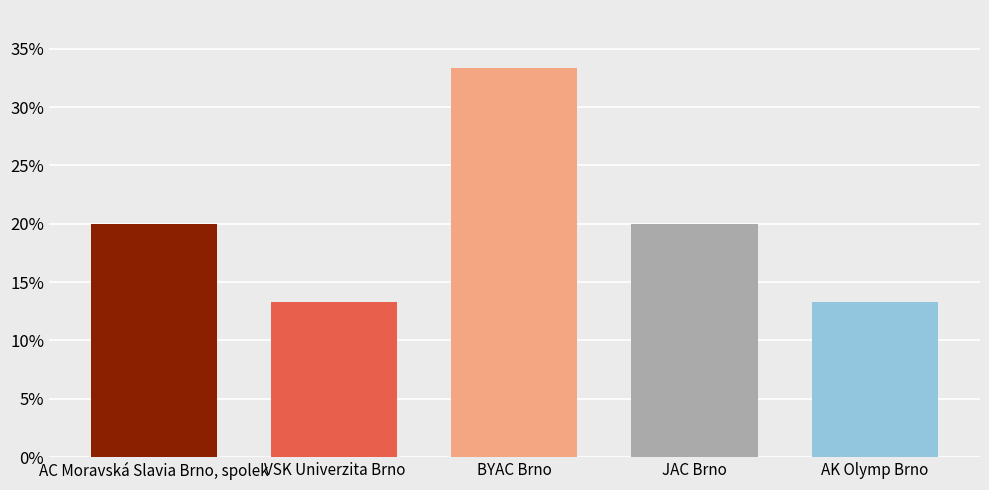

Read the value at AC Moravská Slavia Brno, spolek.

20.0